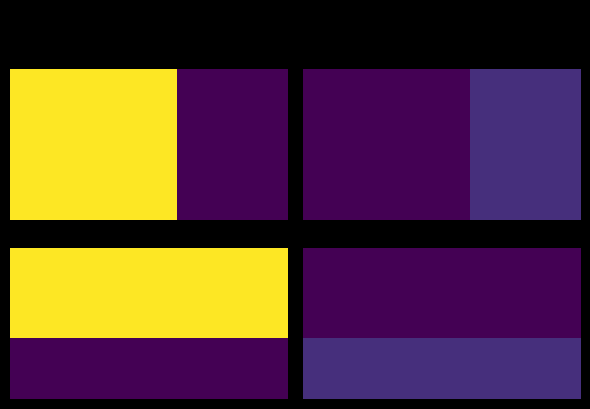

What is the spread (max minus min) of values at 1?

15